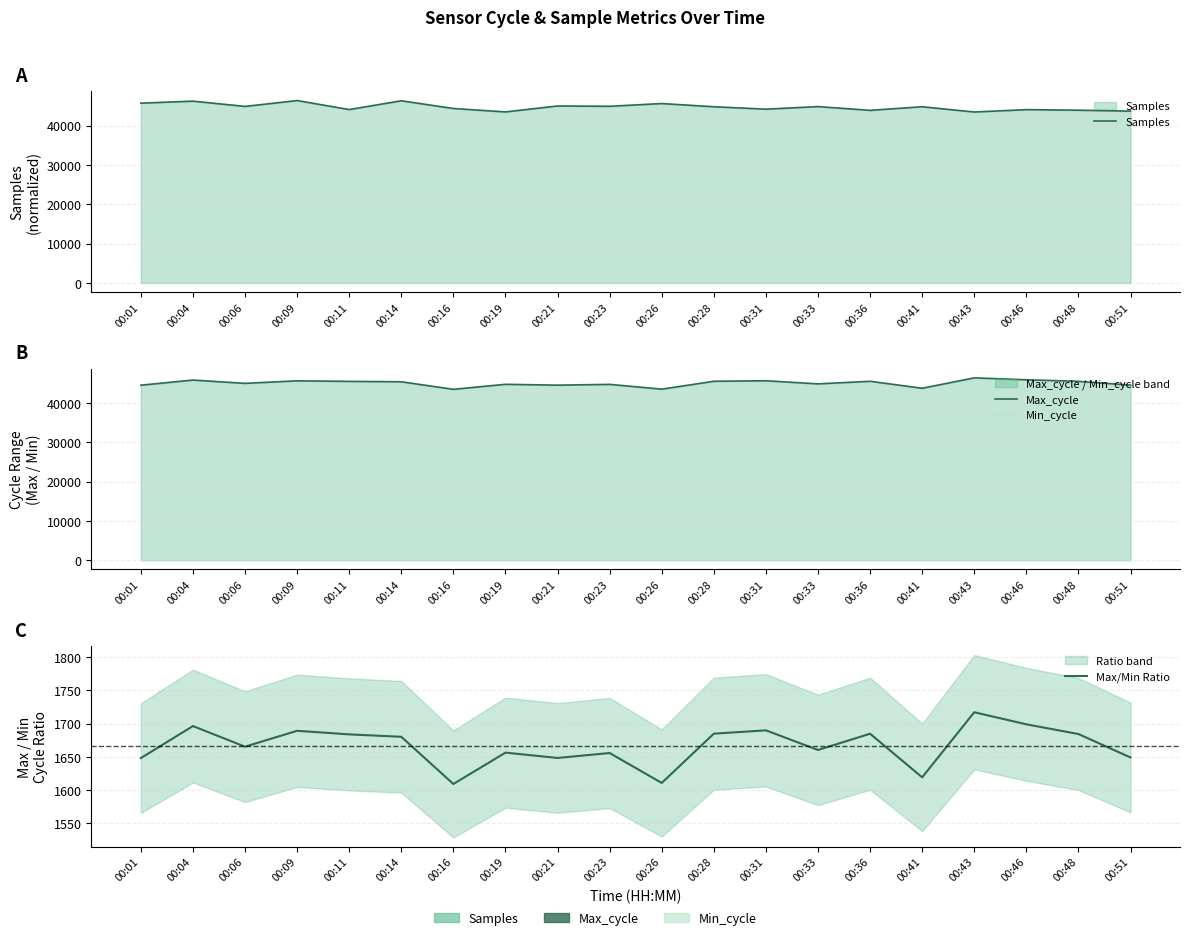

Is it true that Min_cycle equals 16.1 at 00:46?

False